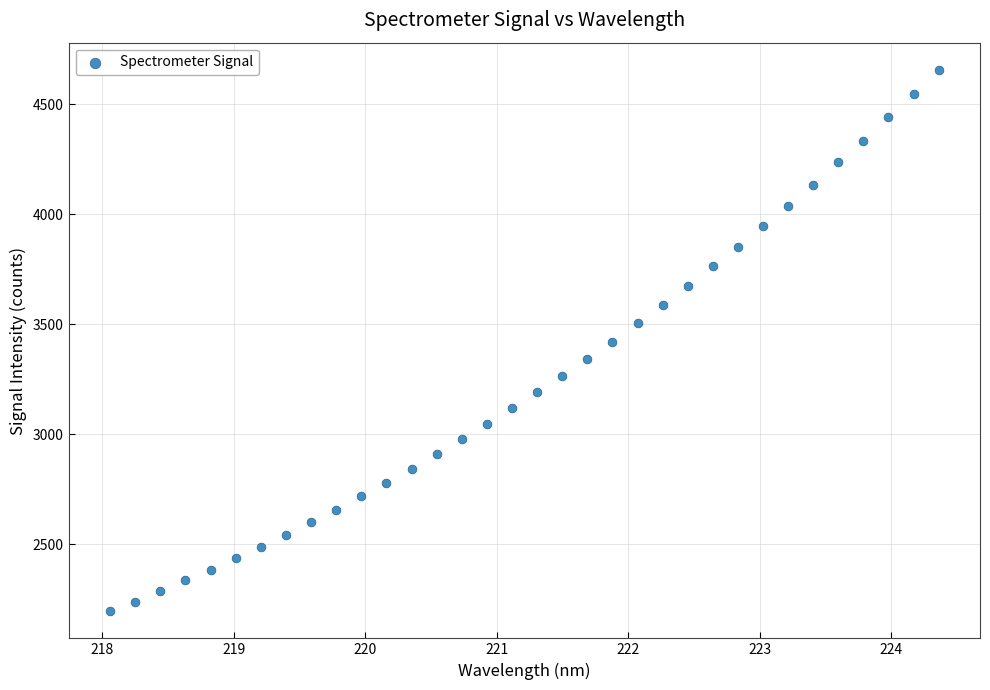

What is the range of Y values (max minus min)?

2459.5